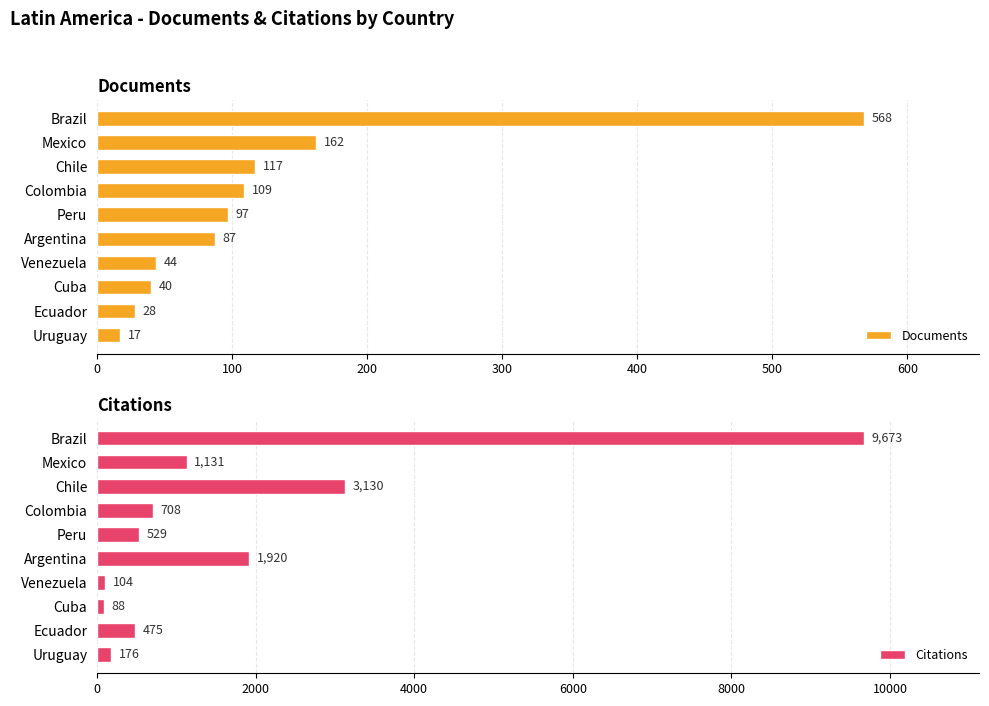

What is the sum of the Documents values at Chile and Uruguay?

134